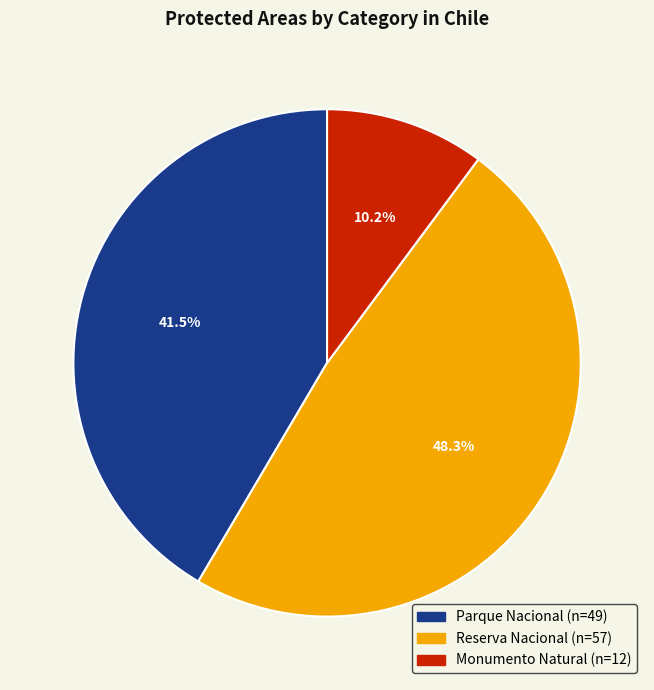

What is the ratio of the value at Monumento Natural to the value at Parque Nacional?

0.2